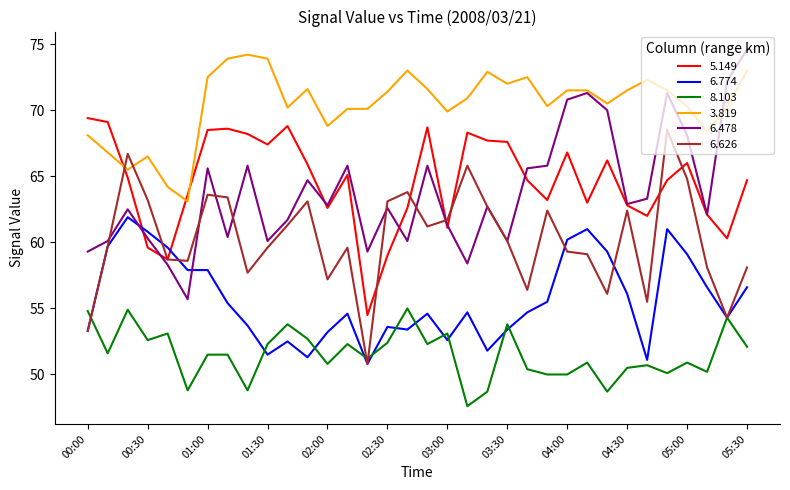

Does the chart display data point markers on the line(s)?

No